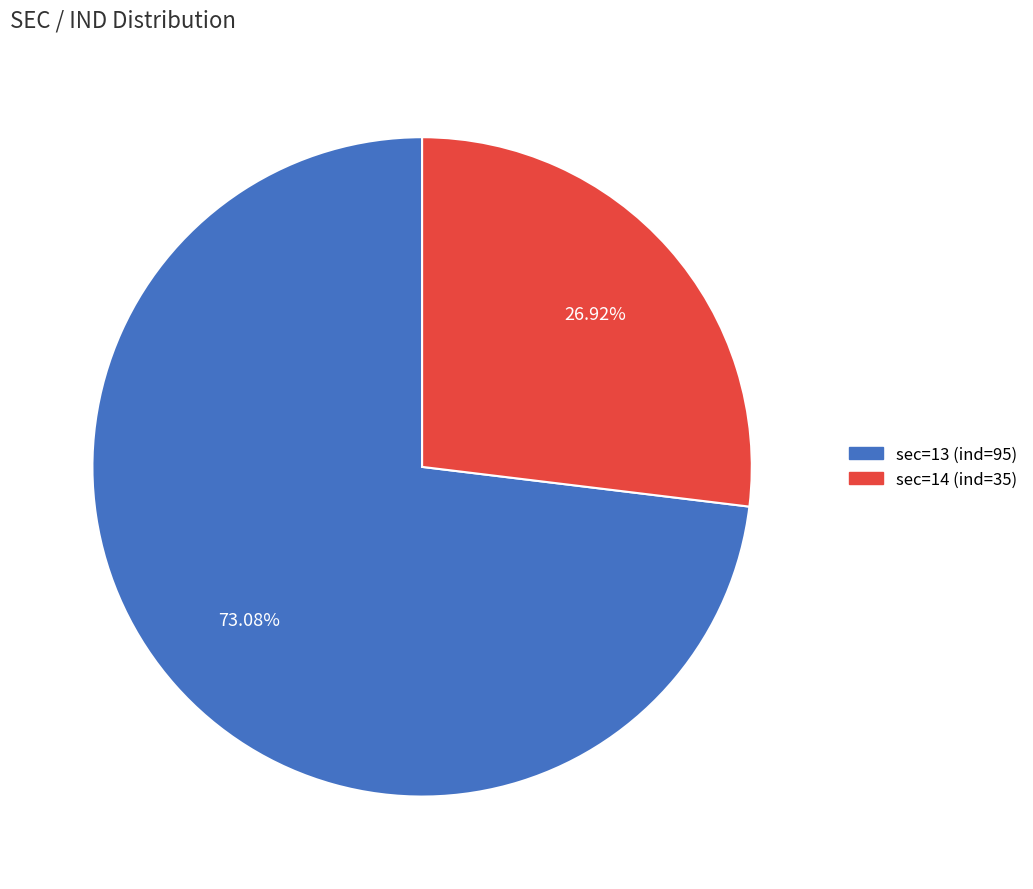

Rank the categories by value from lowest to highest.

sec=14 (ind=35), sec=13 (ind=95)